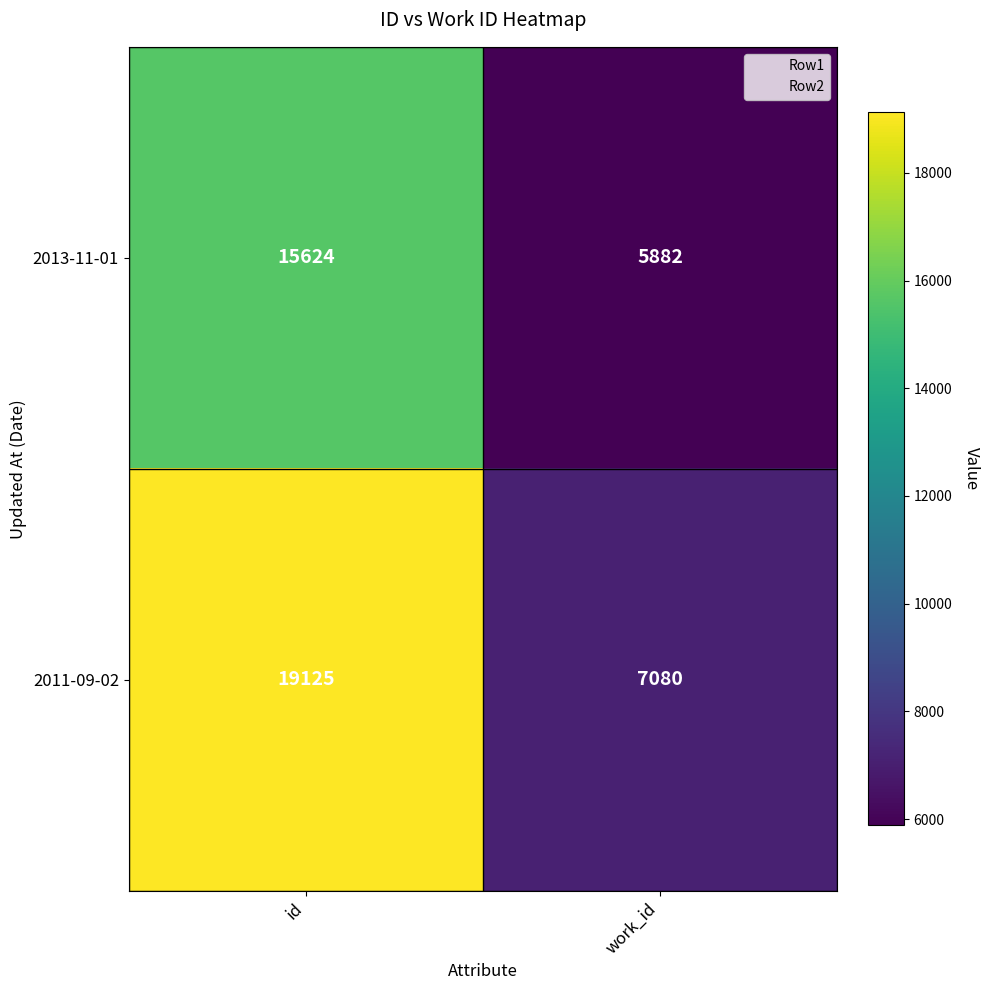

The 2011-09-02 series shows 28515 at id. True or false?

False